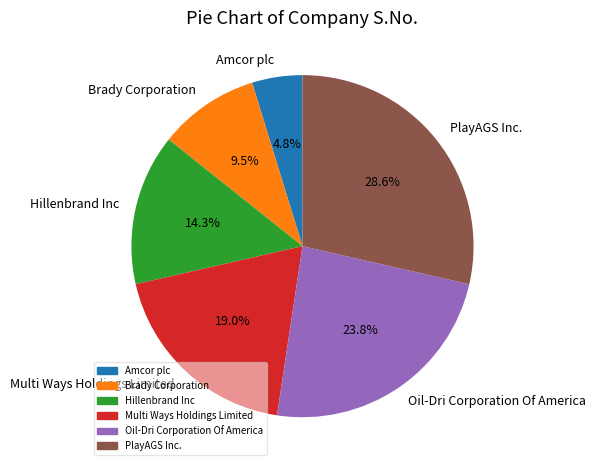

Does any single category account for the majority?

No